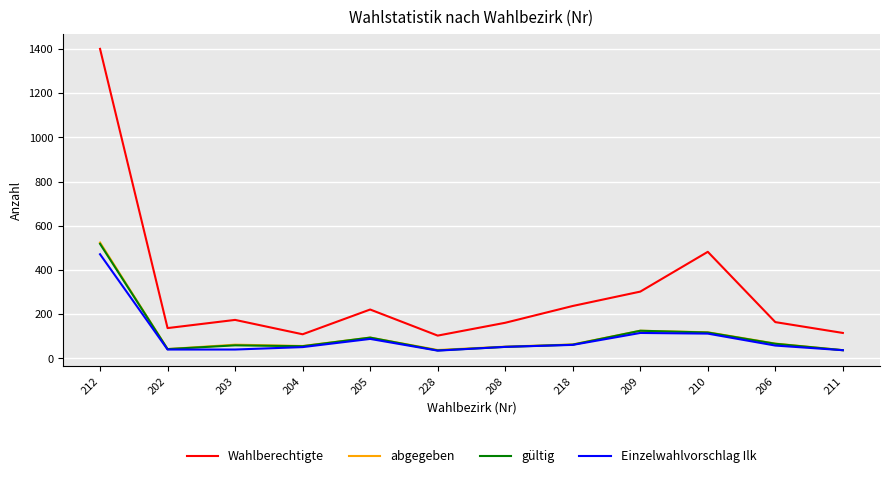

At which label does gültig first exceed 62?

212